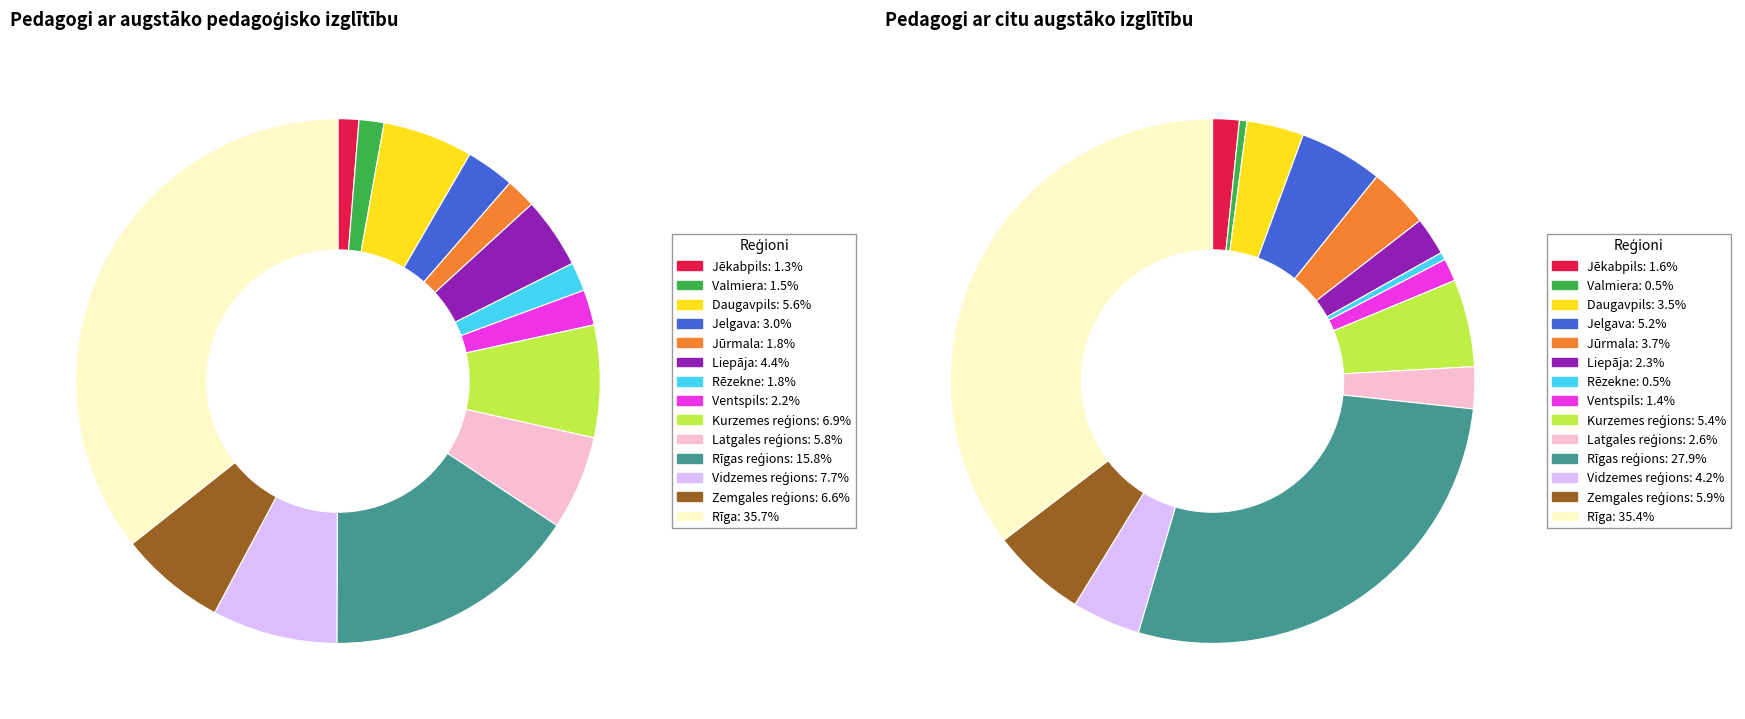

Which category has the biggest portion of the pie?

Rīga